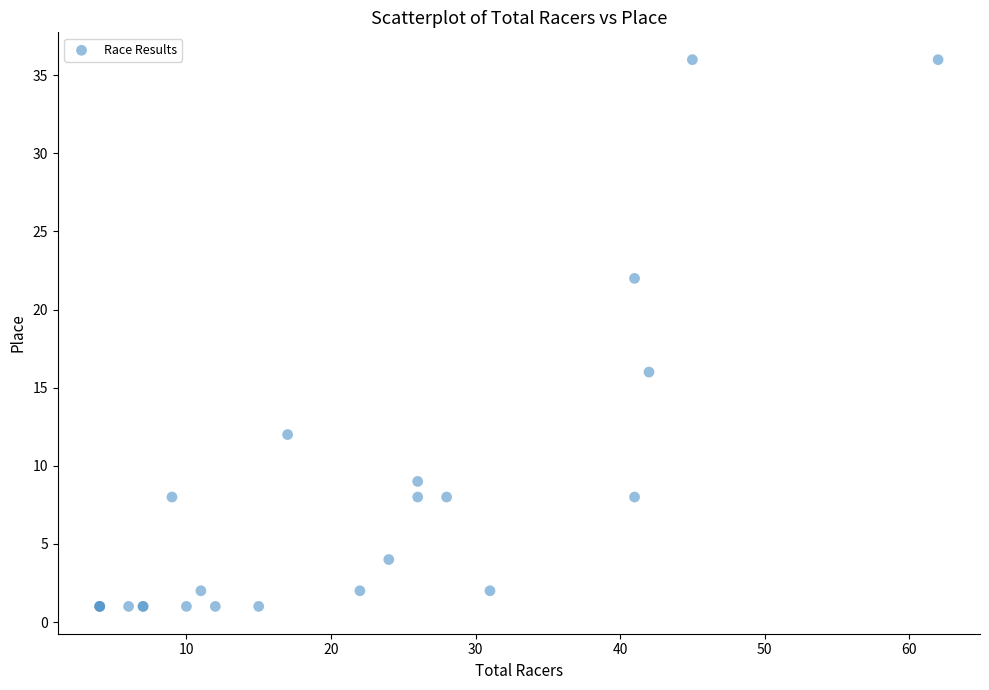

What Y value in the scatter plot is closest to 18?

16